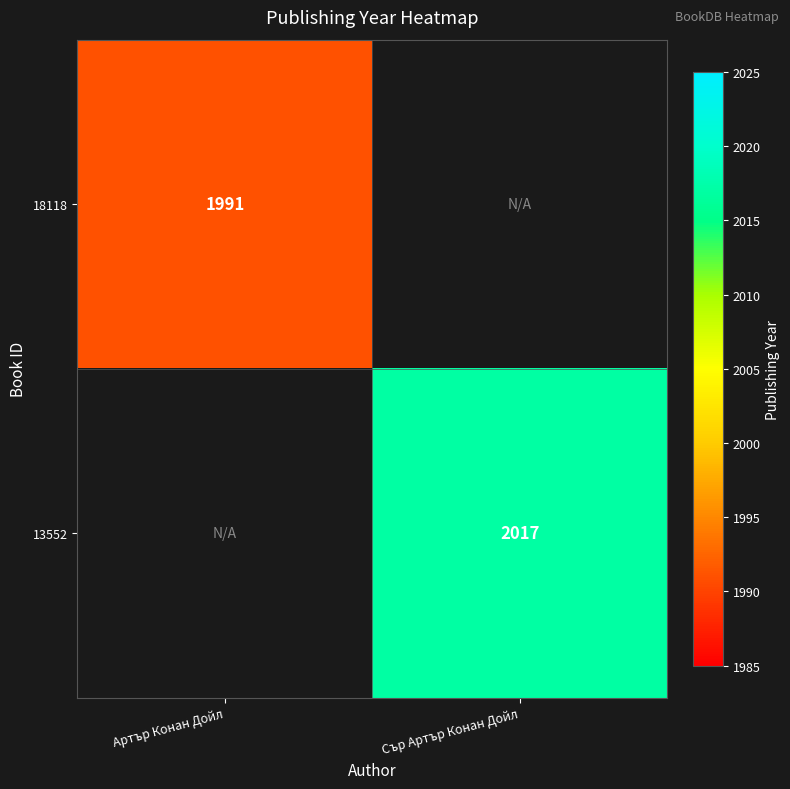

At how many categories does at least one series exceed 358?

2